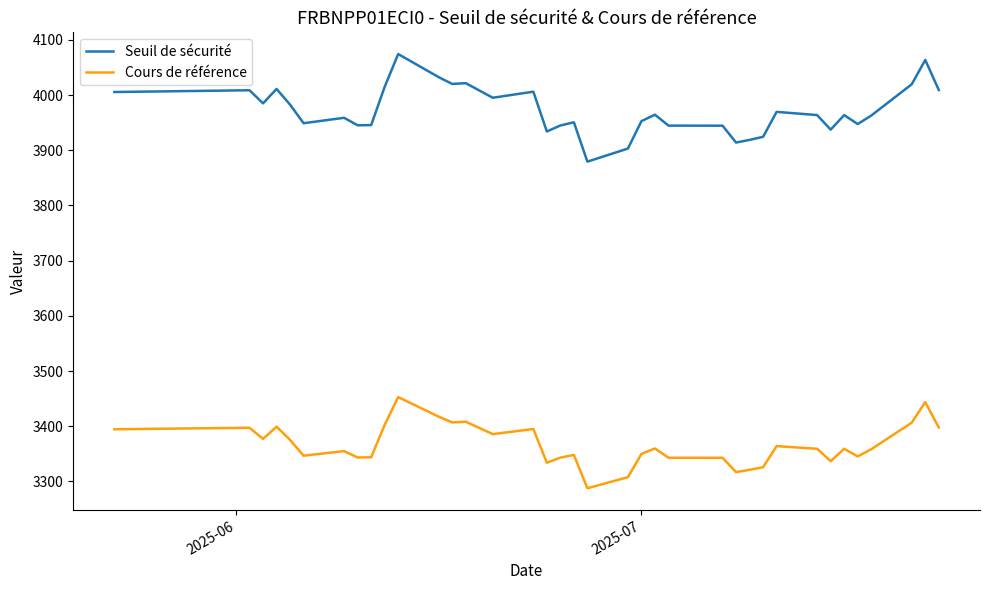

In Seuil de sécurité, how many points are higher than both neighbors (excluding endpoints)?

11